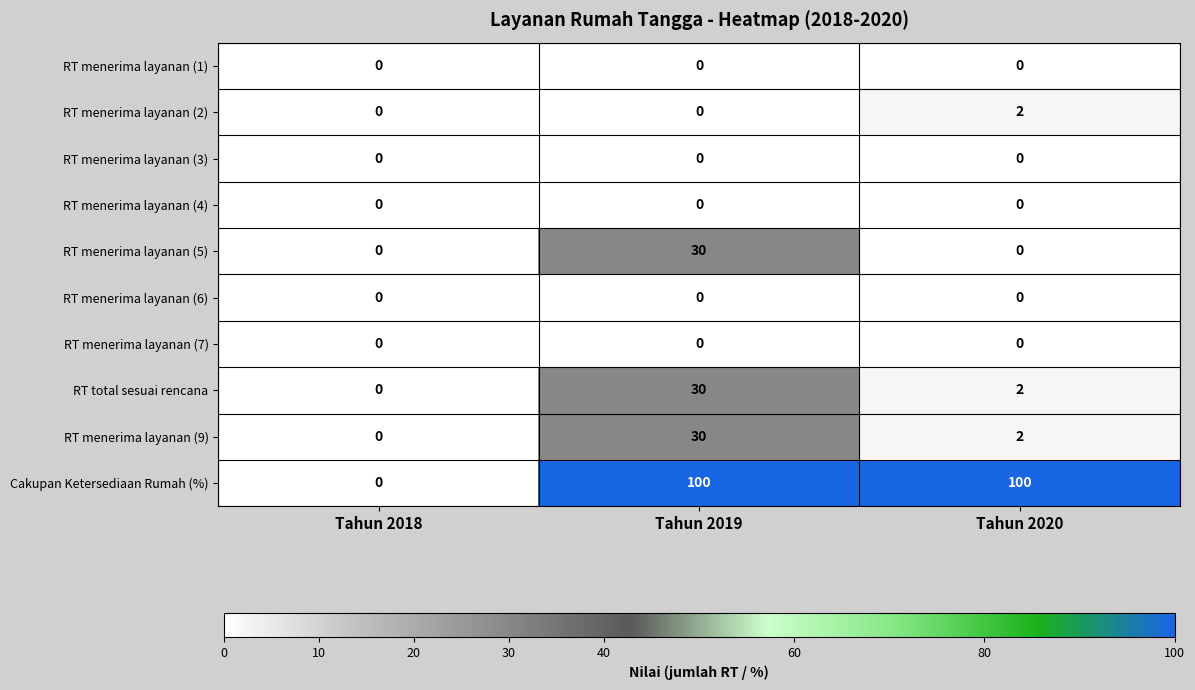

List the labels in order of RT menerima layanan (9) value, largest first.

Tahun 2019, Tahun 2020, Tahun 2018